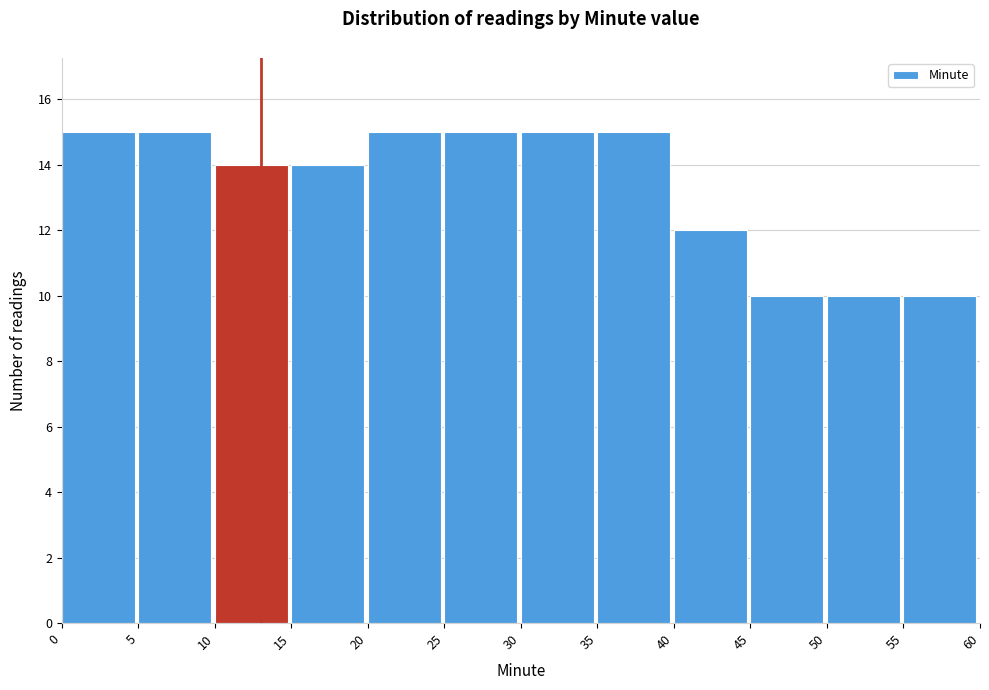

Reading left to right, list every bar in this chart as the range it spans on the x-axis followed by its height. The values are not printed on the chart, so give them approximately, as read against the axis.

0 to 5: 15
5 to 10: 15
10 to 15: 14
15 to 20: 14
20 to 25: 15
25 to 30: 15
30 to 35: 15
35 to 40: 15
40 to 45: 12
45 to 50: 10
50 to 55: 10
55 to 60: 10